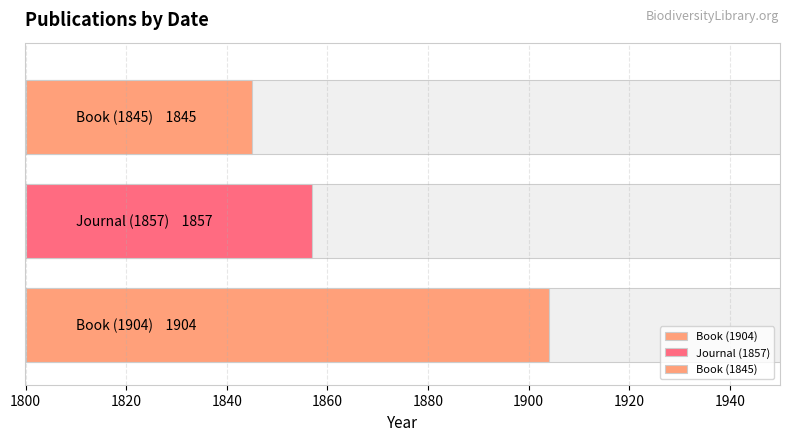

What is the value of the 3rd bar from the left?

1845